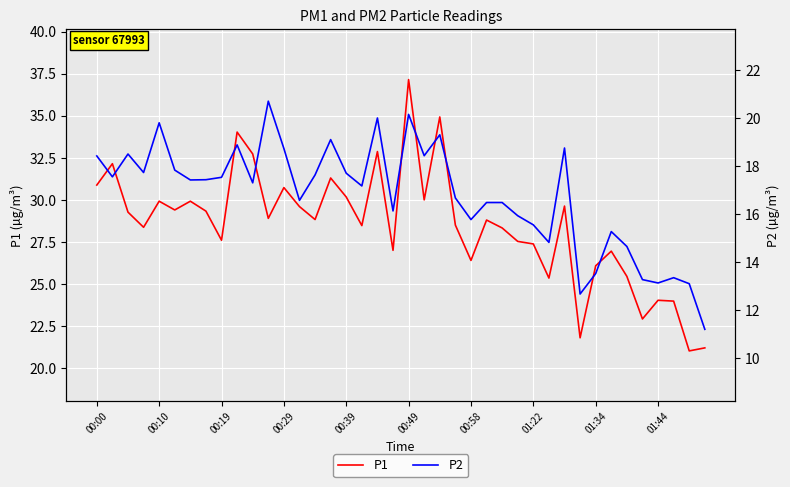

Which series has the largest range (max minus min)?

P1